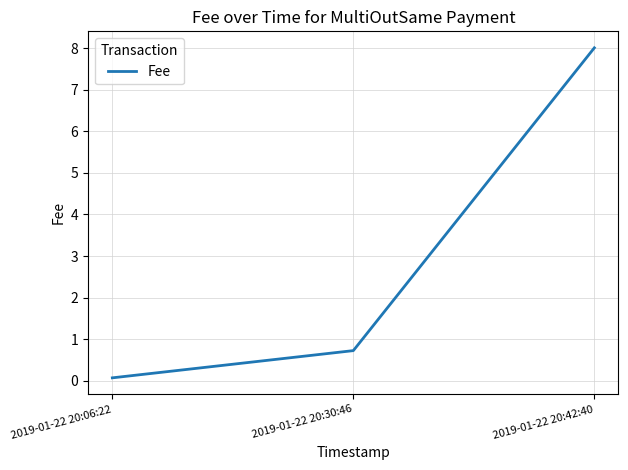

What is the average value?

2.9